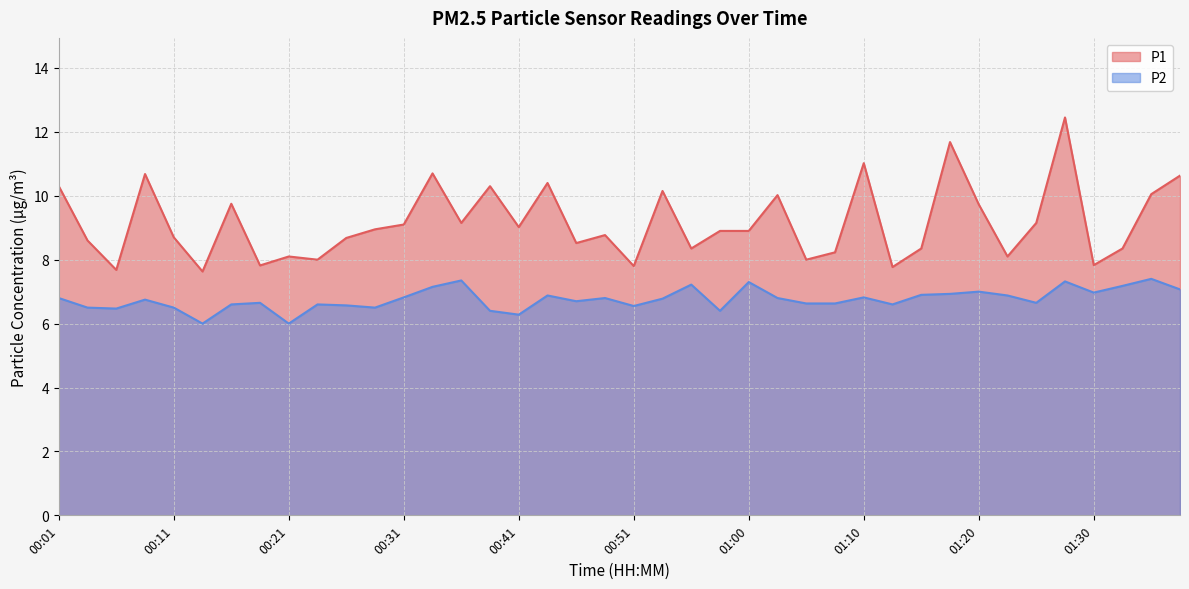

Rank the series by their maximum value, from lowest to highest.

P2, P1